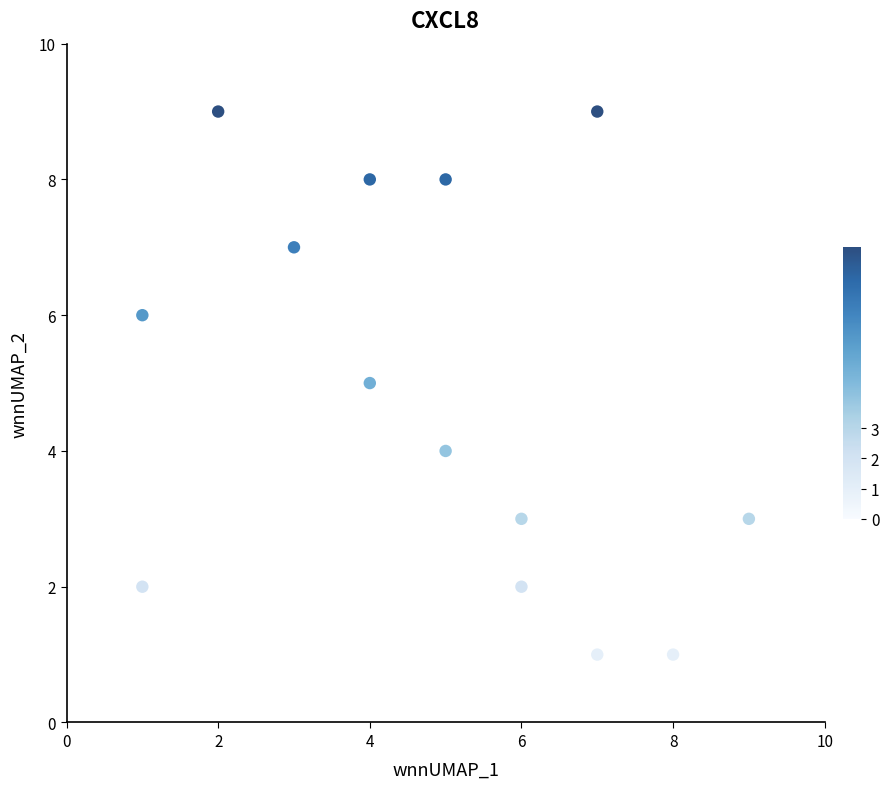

What is the range of X values (max minus min)?

8